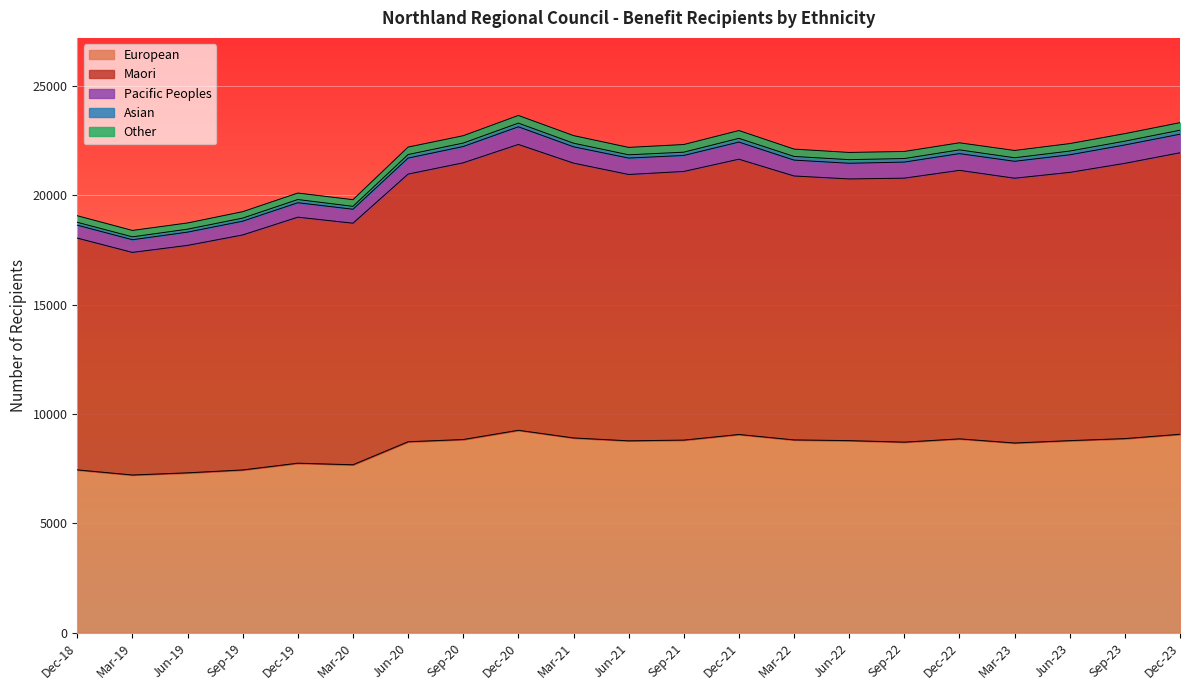

True or false: European has a value of 8829 at Sep-20.

True